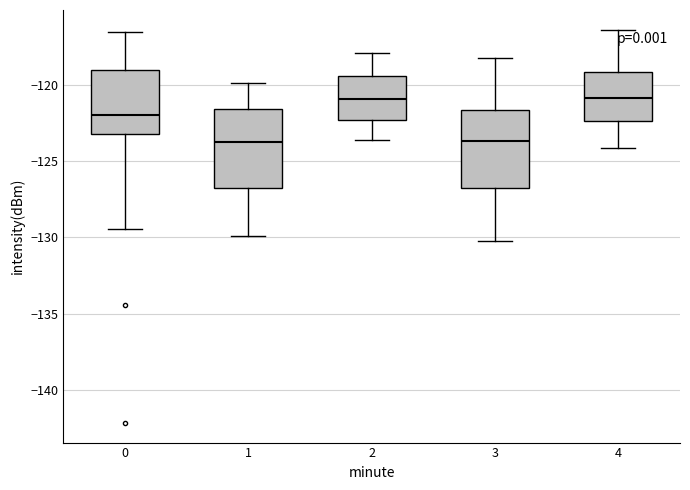

Reading left to right, read every box against the y-axis: the position of its median line, the range the box covers, and the ends of its whiskers. The values are not printed on the chart, so give them approximately, as read against the axis.

0: median -122.0, box -123.0 to -119.0, whiskers -129.5 to -116.5
1: median -123.5, box -127.0 to -121.5, whiskers -130.0 to -120.0
2: median -121.0, box -122.5 to -119.5, whiskers -123.5 to -118.0
3: median -123.5, box -127.0 to -121.5, whiskers -130.0 to -118.0
4: median -121.0, box -122.5 to -119.0, whiskers -124.0 to -116.5